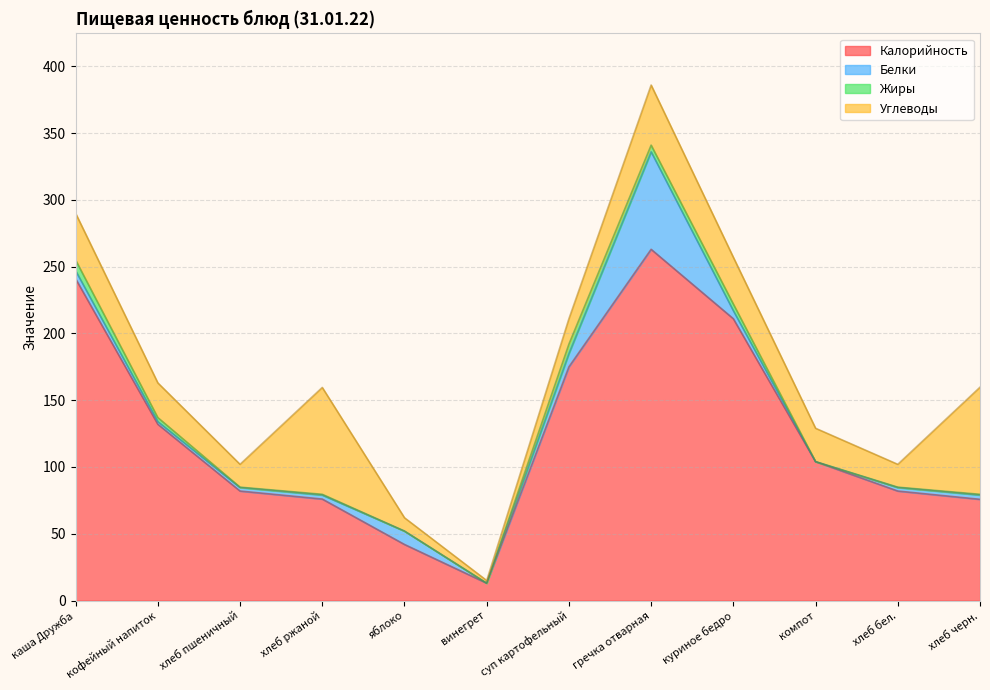

Rank the series by their maximum value, from highest to lowest.

Калорийность, Углеводы, Белки, Жиры